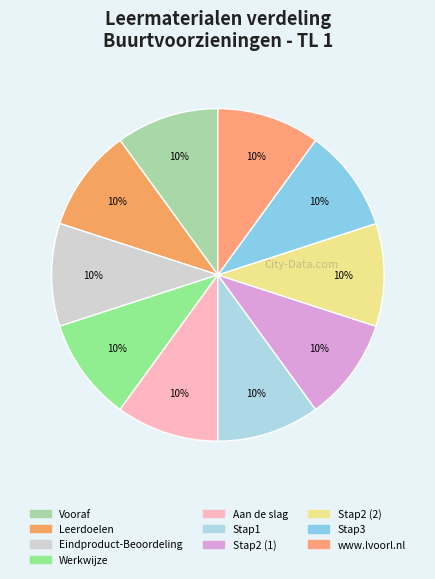

Count the number of slices in the pie.

10